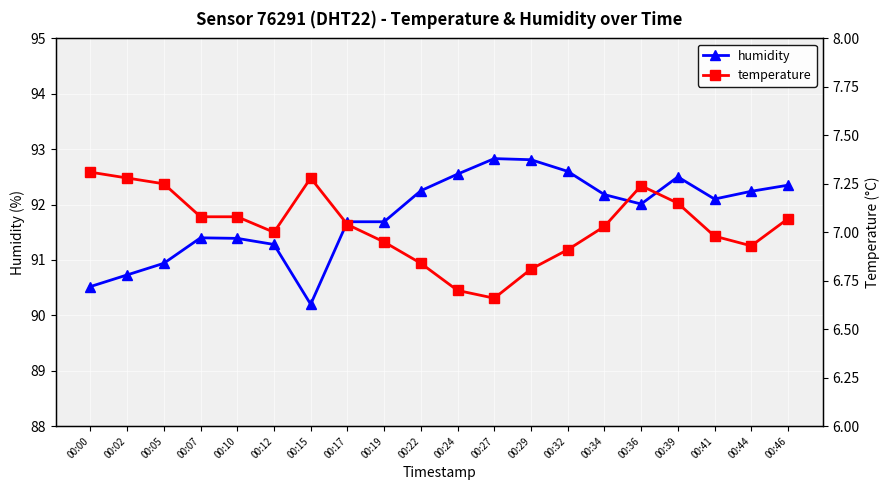

True or false: humidity and temperature intersect in this chart.

False